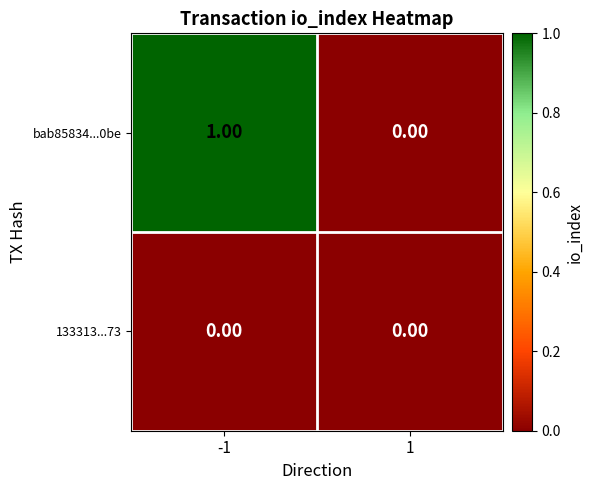

List the series in order of their overall mean, highest first.

bab85834...0be, 133313...73